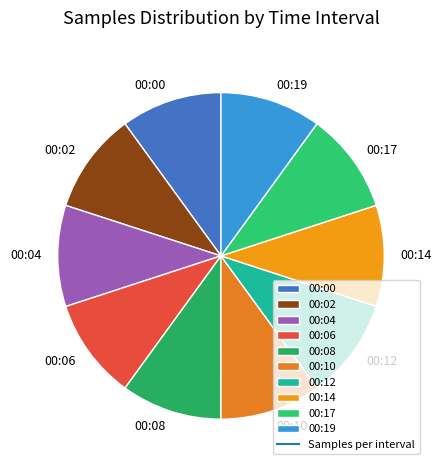

Does 00:17 account for over 50% of the chart?

No